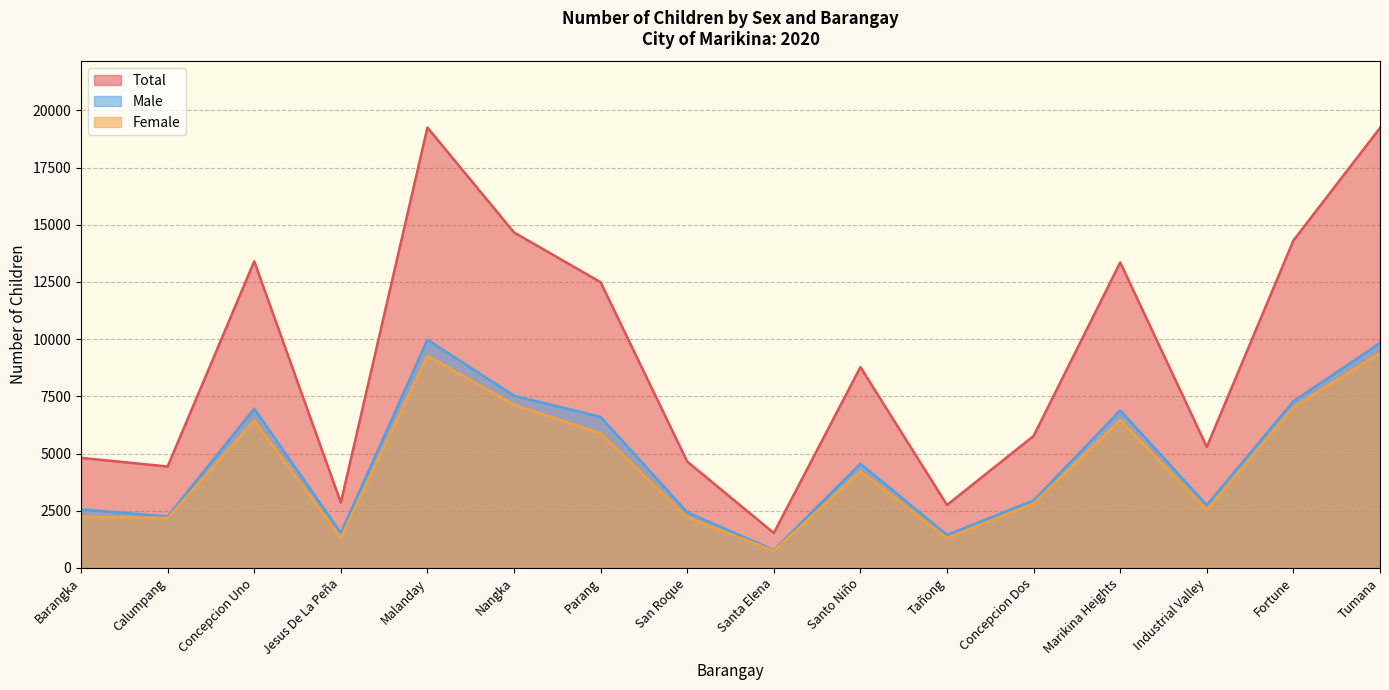

What is the highest value of the Male series?

9974